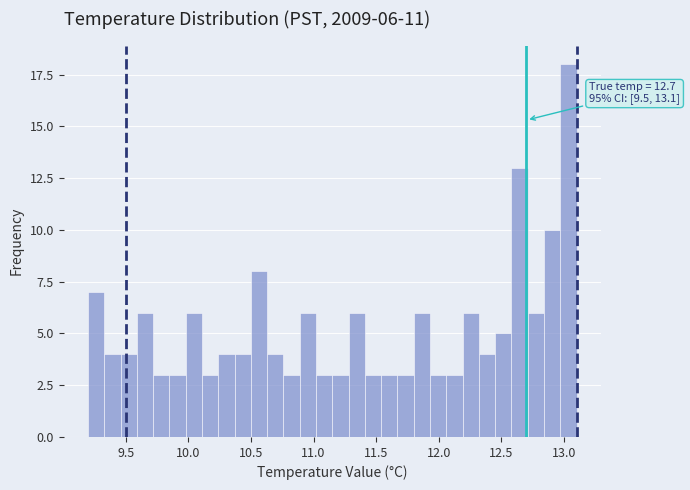

Read against the x-axis, roughly where is the centre of the tallest bar?

13.05